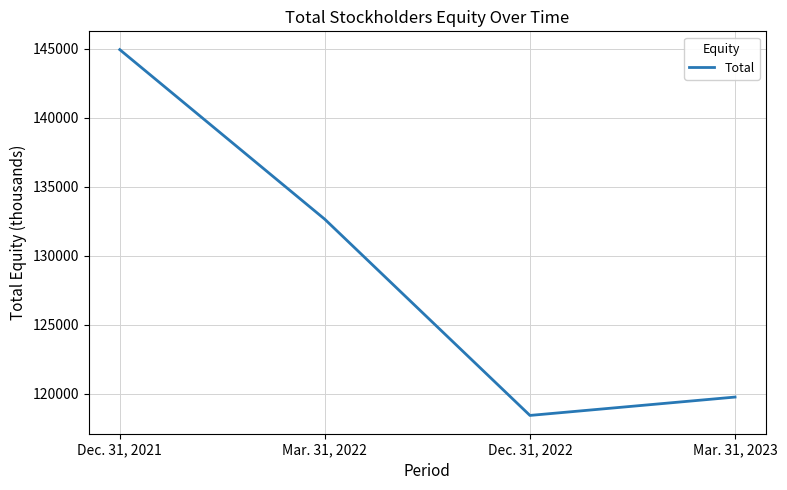

List the labels in order of value, largest first.

Dec. 31, 2021, Mar. 31, 2022, Mar. 31, 2023, Dec. 31, 2022